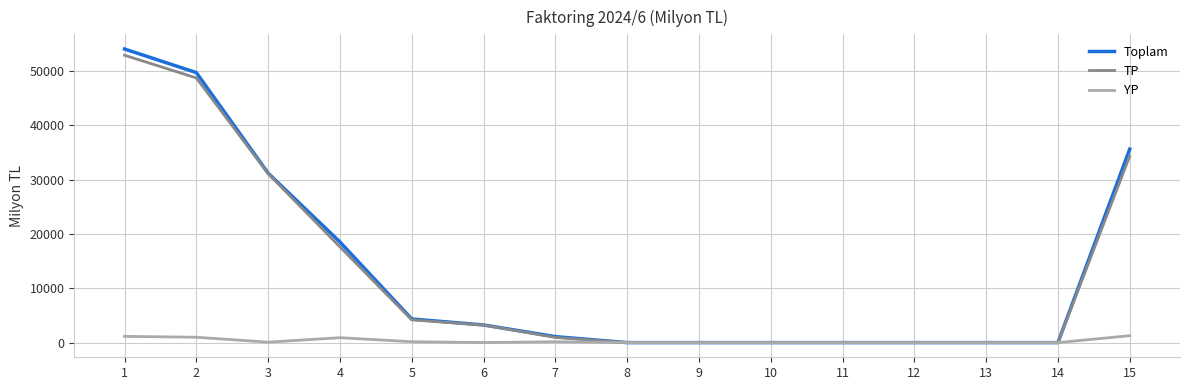

Is the value of TP at 4 greater than the value of YP at 3?

Yes